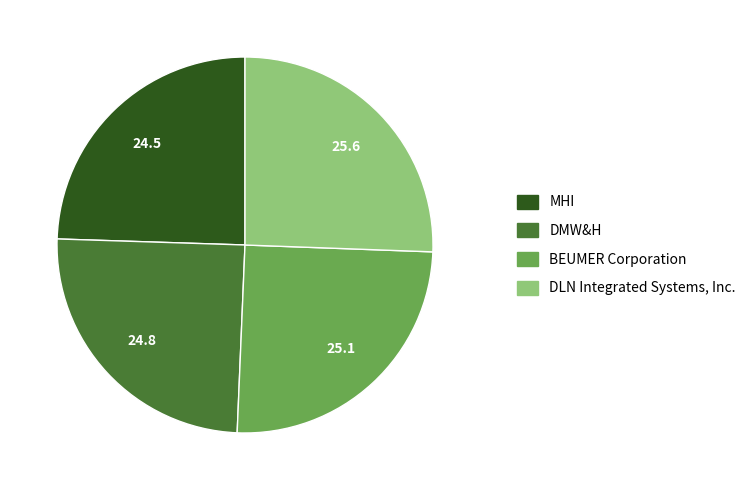

What is the largest slice in the pie chart?

DLN Integrated Systems, Inc.